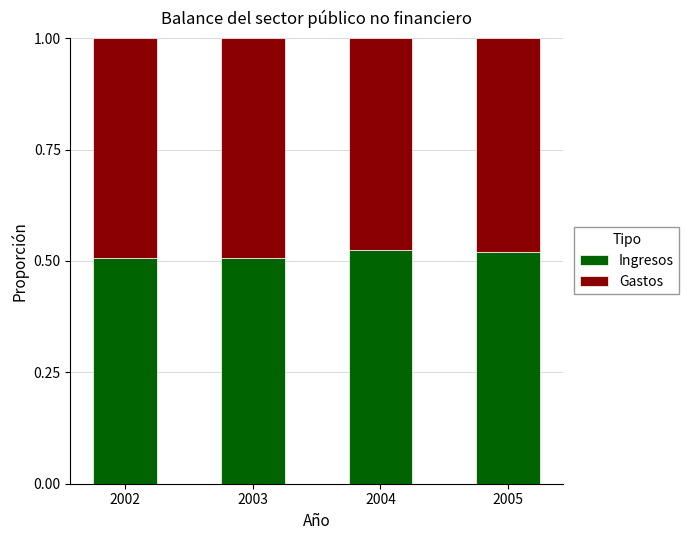

What is the total value across all series at 2004?

1.0